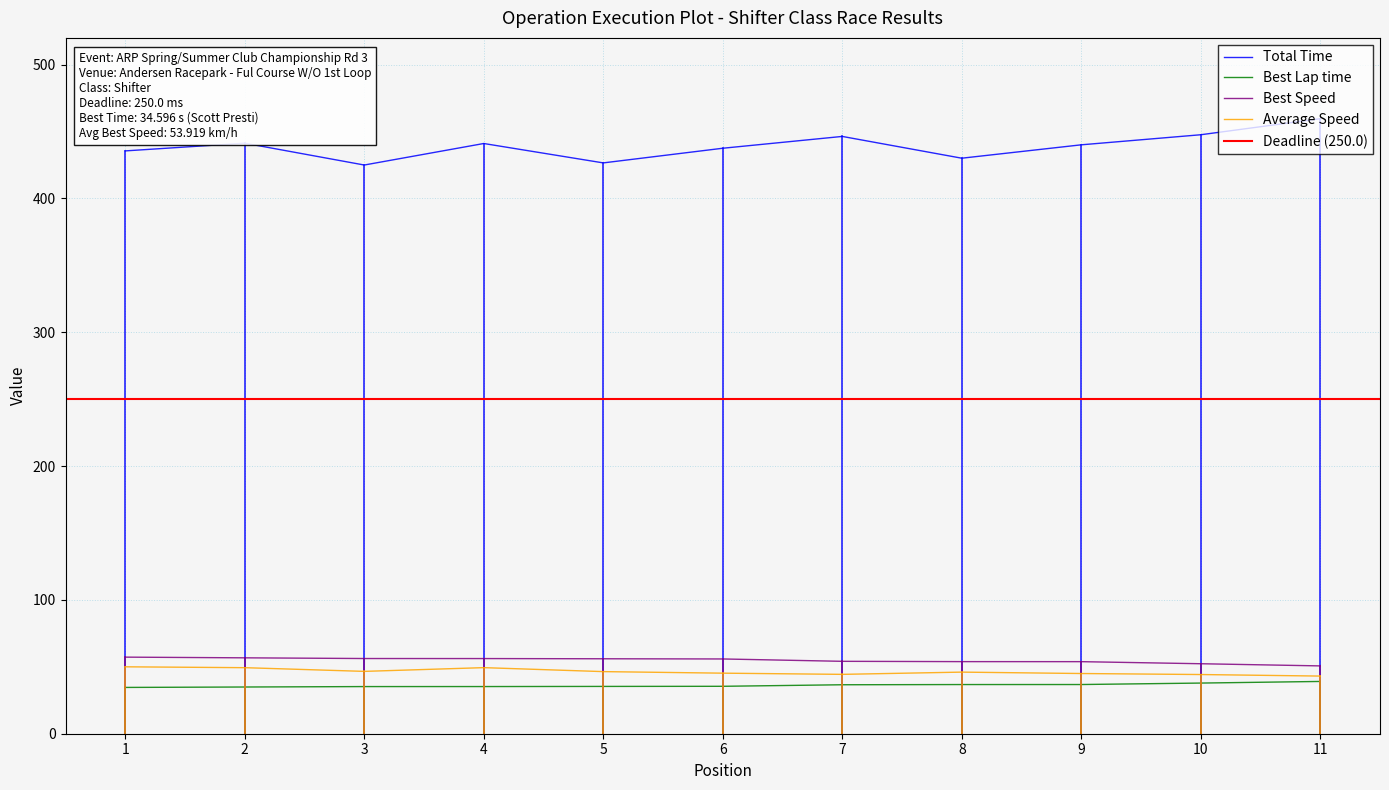

How many data points does each series have?

11